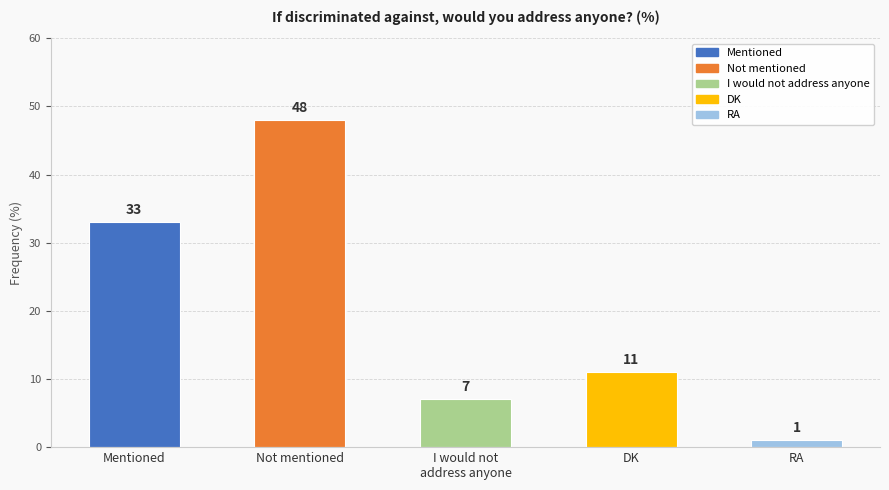

At which label is the value closest to 24?

Mentioned